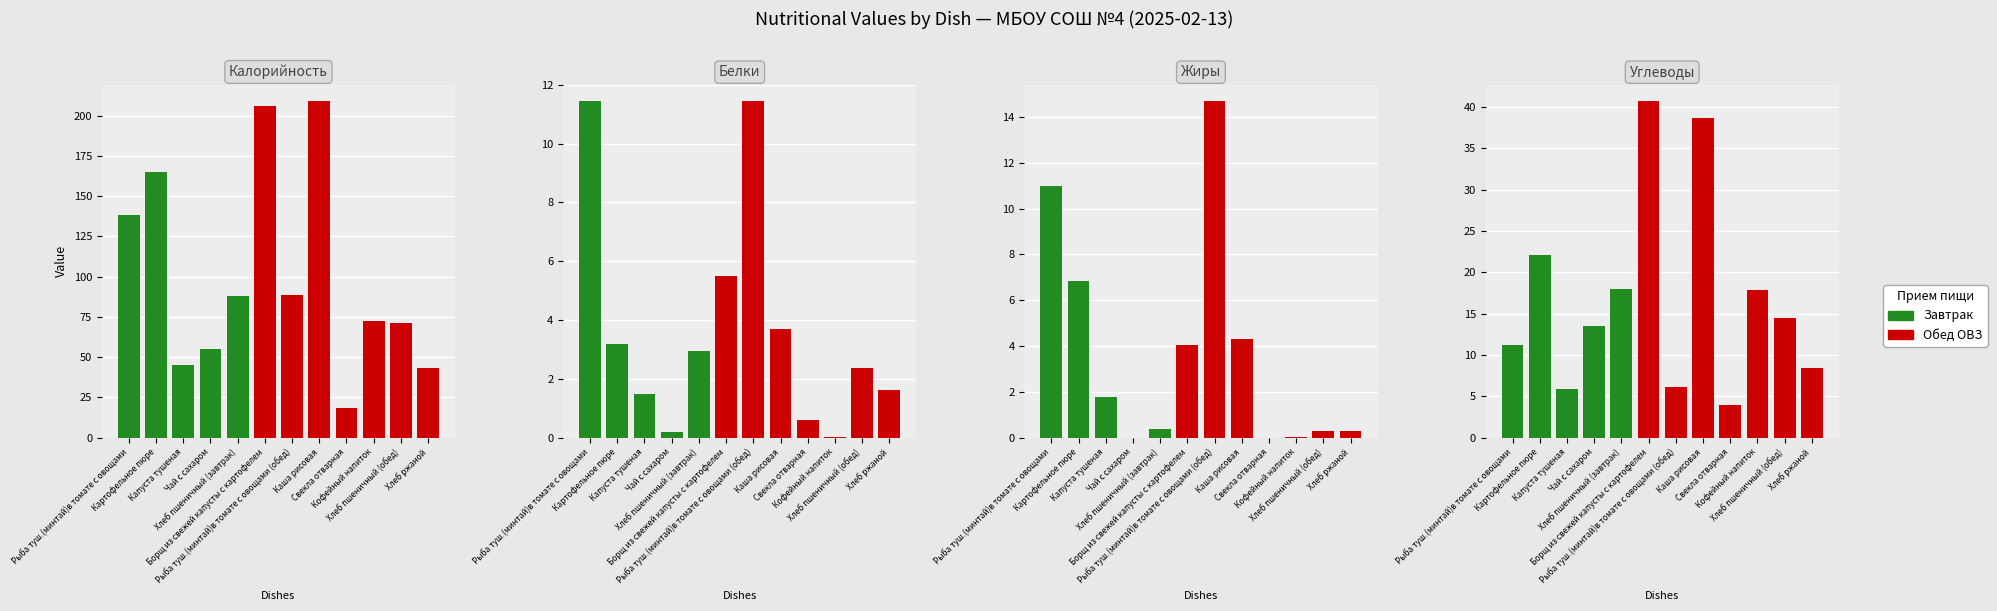

What position from the right is Капуста тушеная?

10